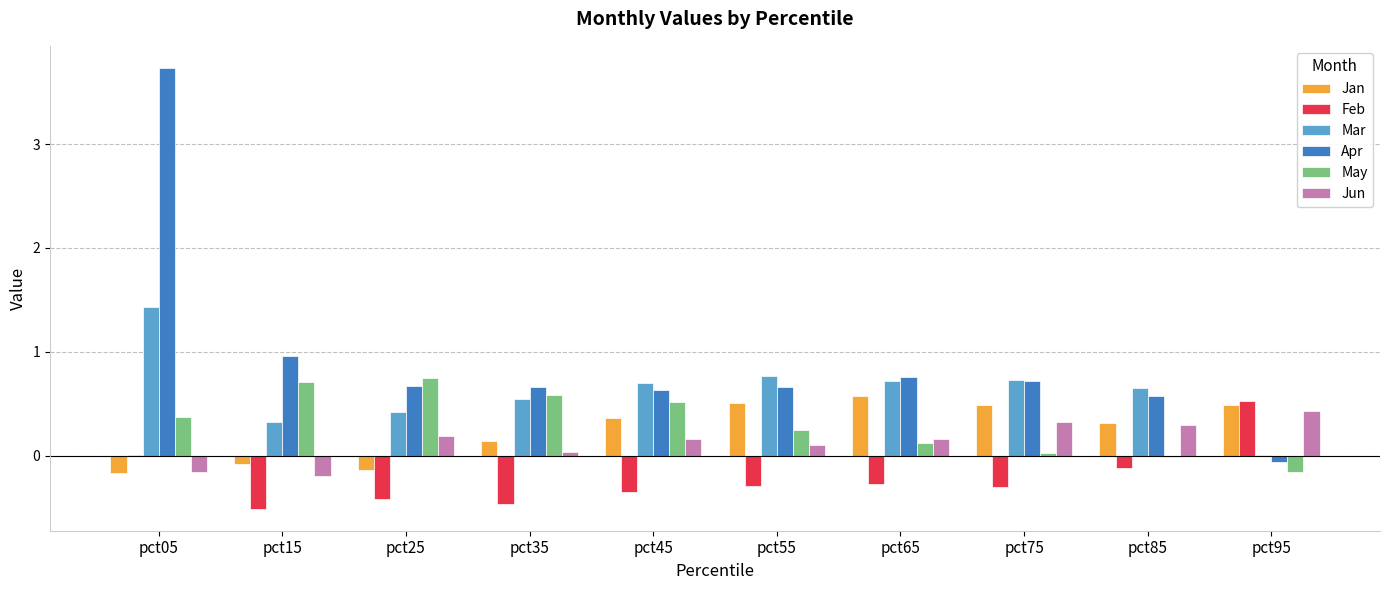

What is the maximum value for Feb?

0.5